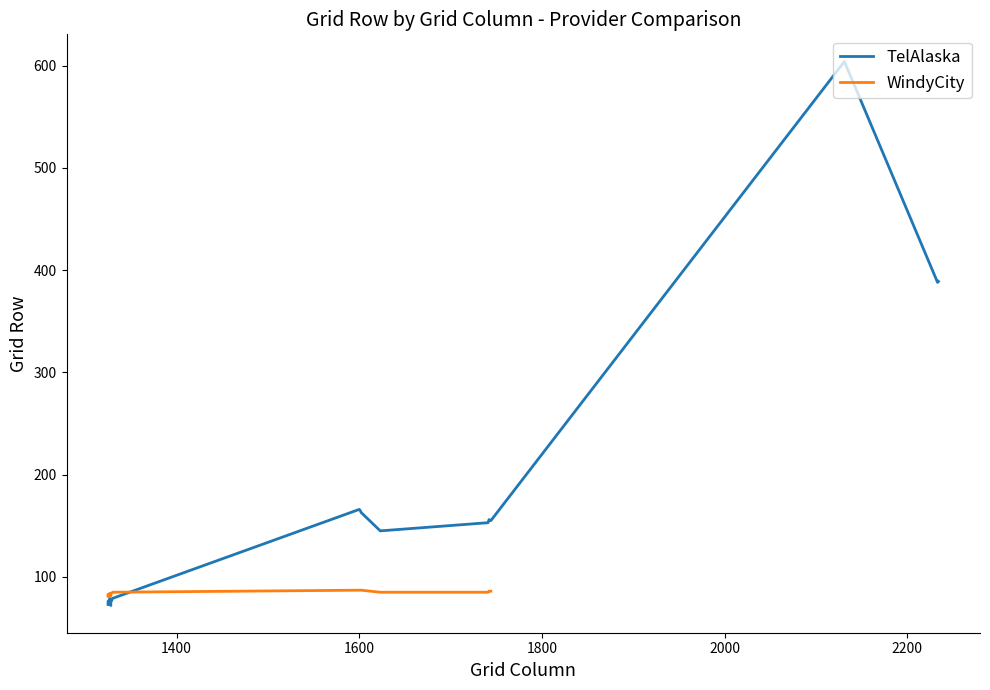

How many lines are shown in the chart?

2